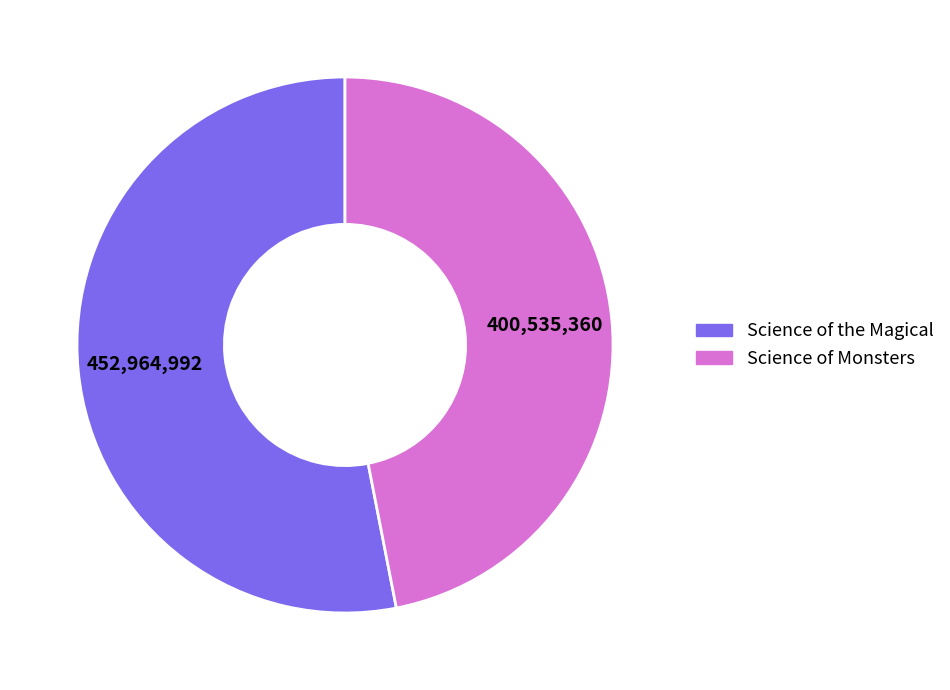

Is Science of the Magical the majority of the pie?

Yes